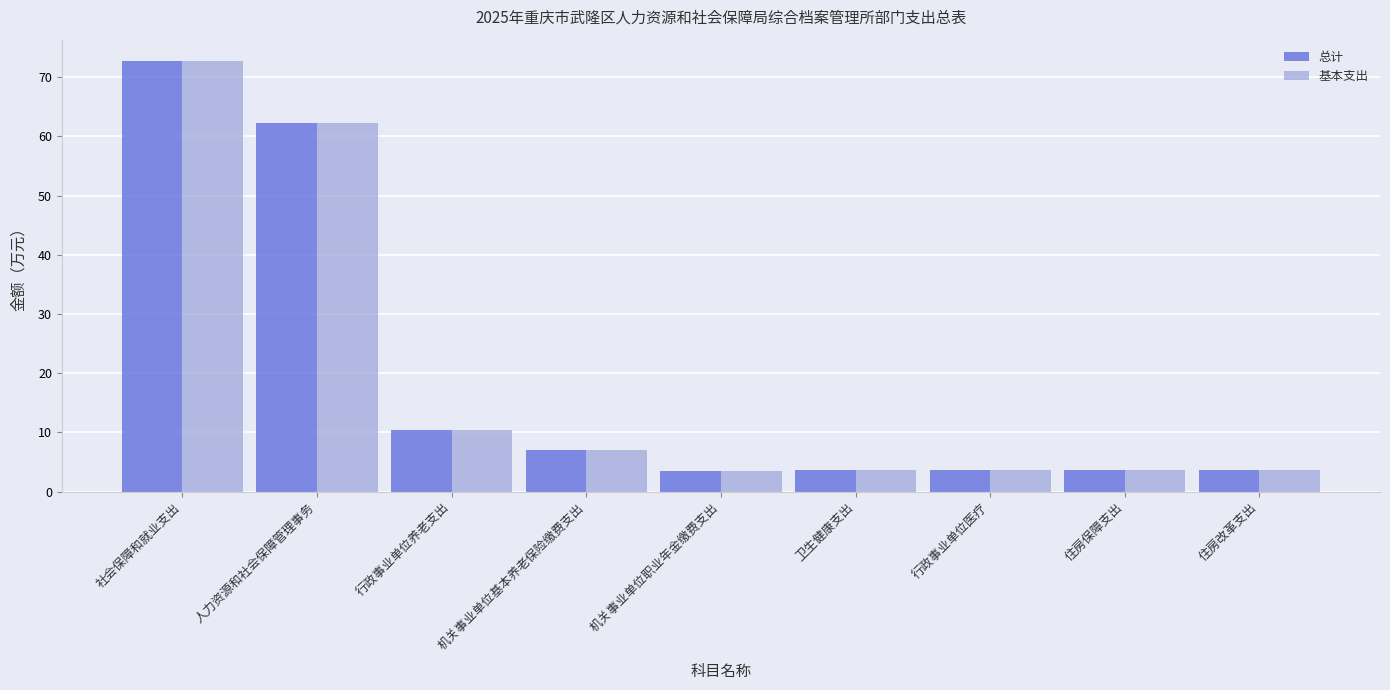

What is the sum of all 基本支出 values?

170.1